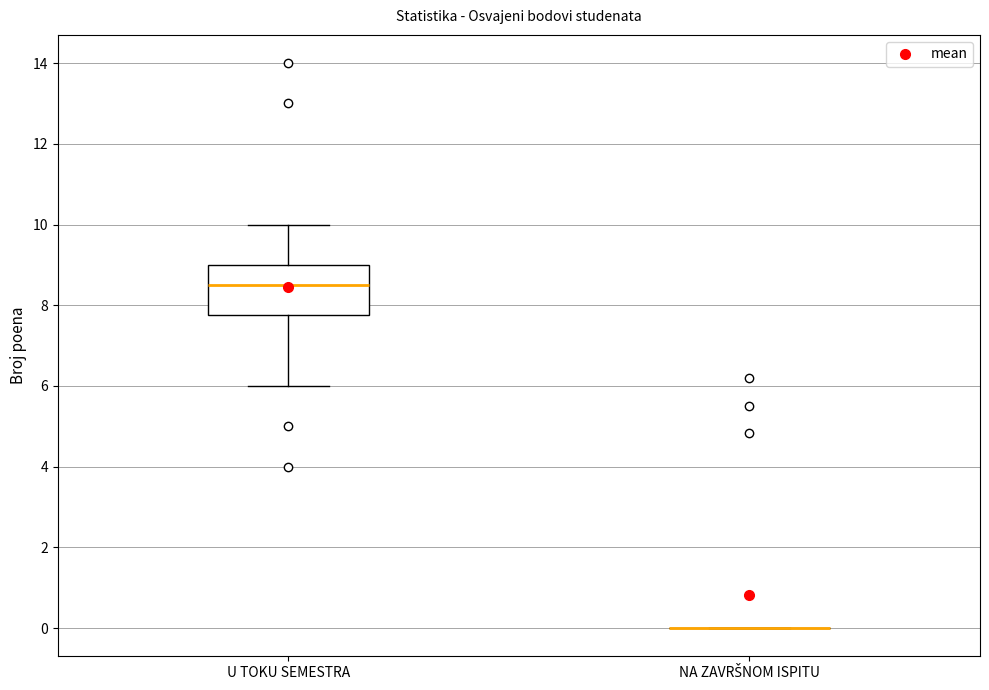

Reading left to right, transcribe this box plot: for each box, give where its median line is, the range the box spans, and where its two whiskers end, as read against the y-axis. The values are not printed on the chart, so give them approximately, as read against the axis.

U TOKU SEMESTRA: median 8.6, box 7.8 to 9.0, whiskers 6.0 to 10.0
NA ZAVRŠNOM ISPITU: box collapsed to a line at 0.0, whiskers 0.0 to 0.0